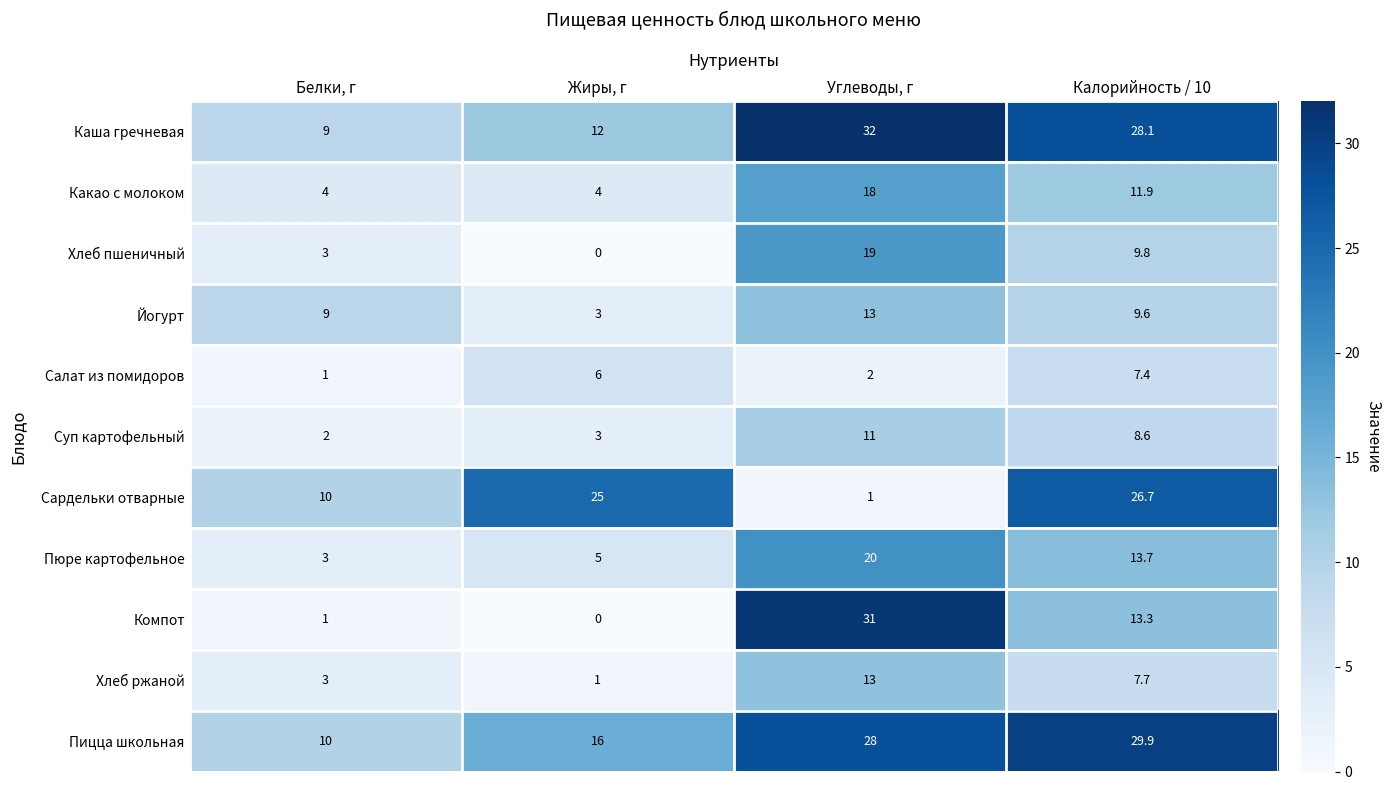

At which category is the sum across all series the highest?

Углеводы, г